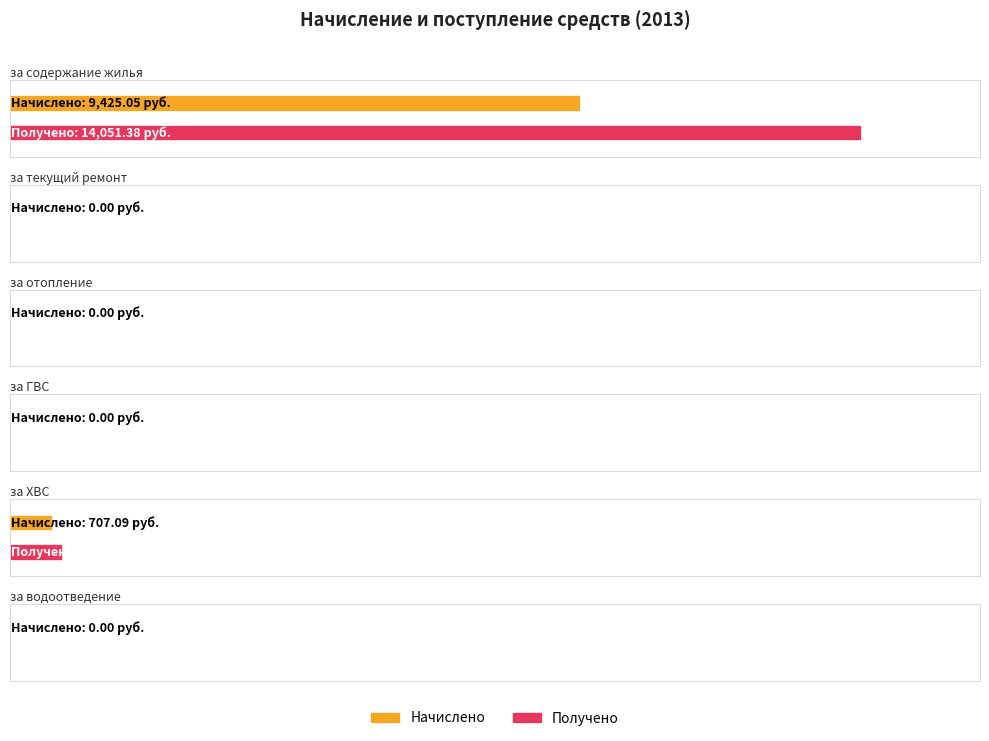

Reading left to right, transcribe all the data shown in this chart.

Начислено: за содержание жилья=9425.1	за текущий ремонт=0.0	за отопление=0.0	за ГВС=0.0	за ХВС=707.1	за водоотведение=0.0
Получено: за содержание жилья=14051.4	за текущий ремонт=0.0	за отопление=0.0	за ГВС=0.0	за ХВС=872.9	за водоотведение=0.0